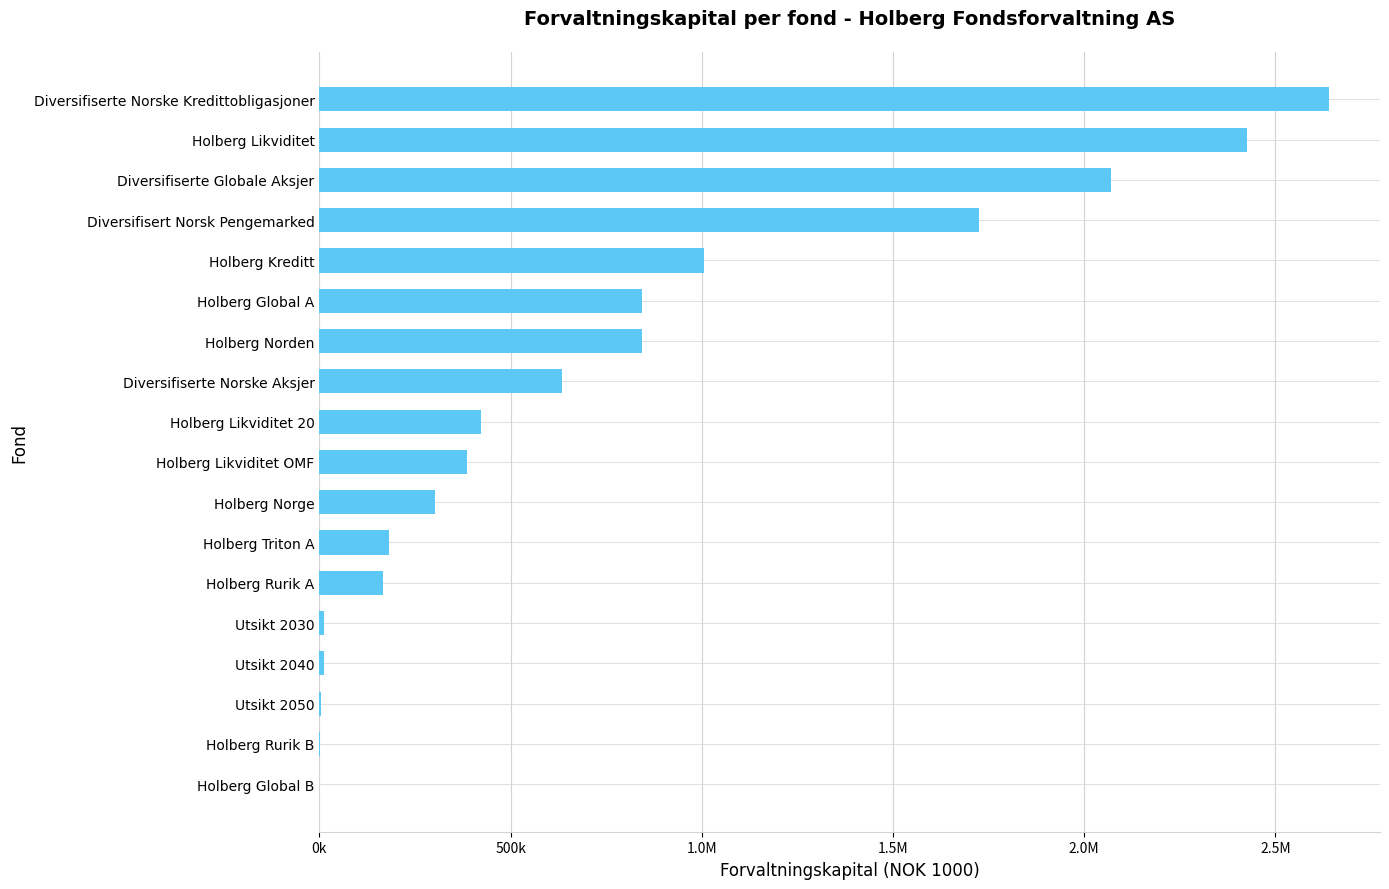

Are the bars horizontal?

Yes